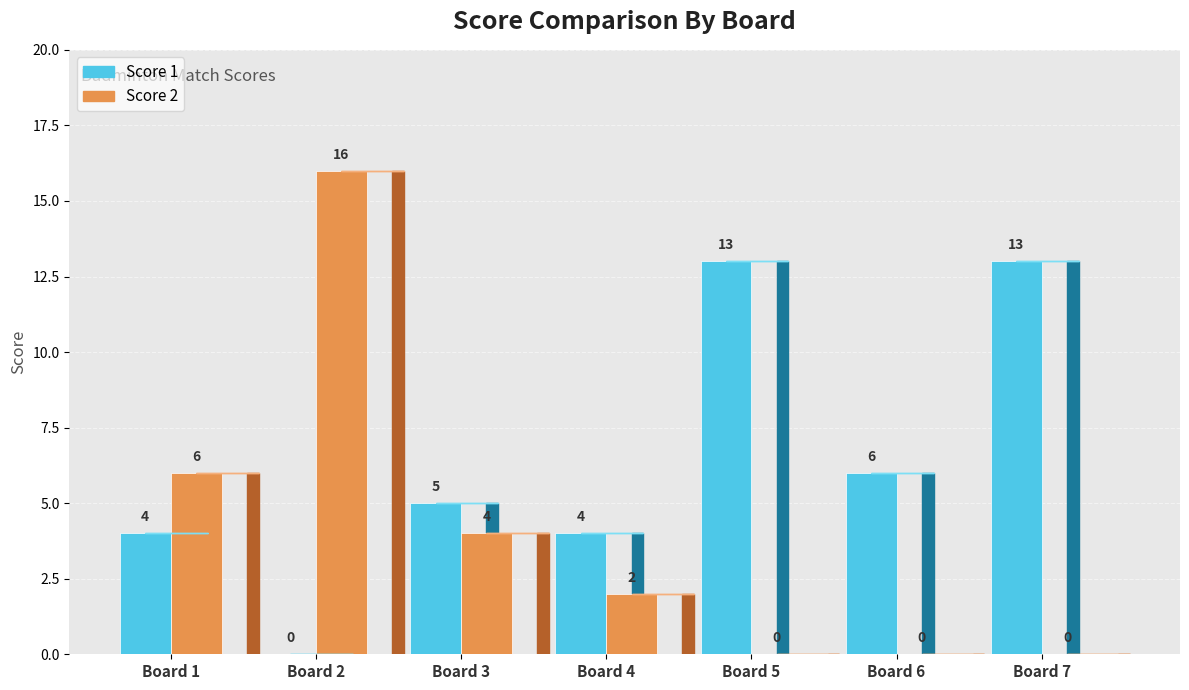

At how many categories does at least one series exceed 8?

3